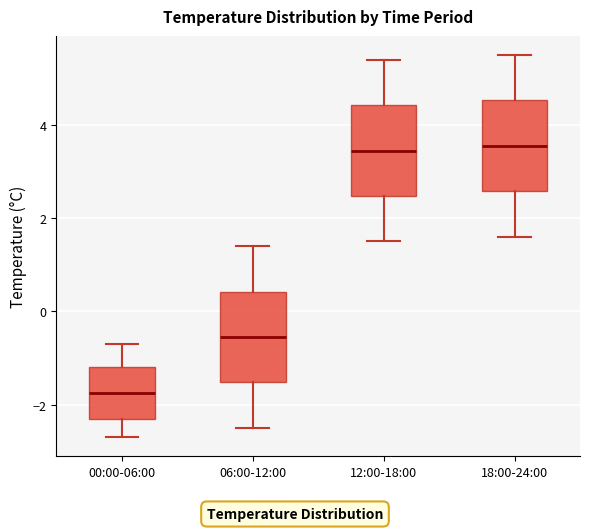

Reading left to right, read every box against the y-axis: the position of its median line, the range the box covers, and the ends of its whiskers. The values are not printed on the chart, so give them approximately, as read against the axis.

00:00-06:00: median -1.8, box -2.2 to -1.2, whiskers -2.6 to -0.6
06:00-12:00: median -0.6, box -1.6 to 0.4, whiskers -2.4 to 1.4
12:00-18:00: median 3.4, box 2.4 to 4.4, whiskers 1.6 to 5.4
18:00-24:00: median 3.6, box 2.6 to 4.6, whiskers 1.6 to 5.6